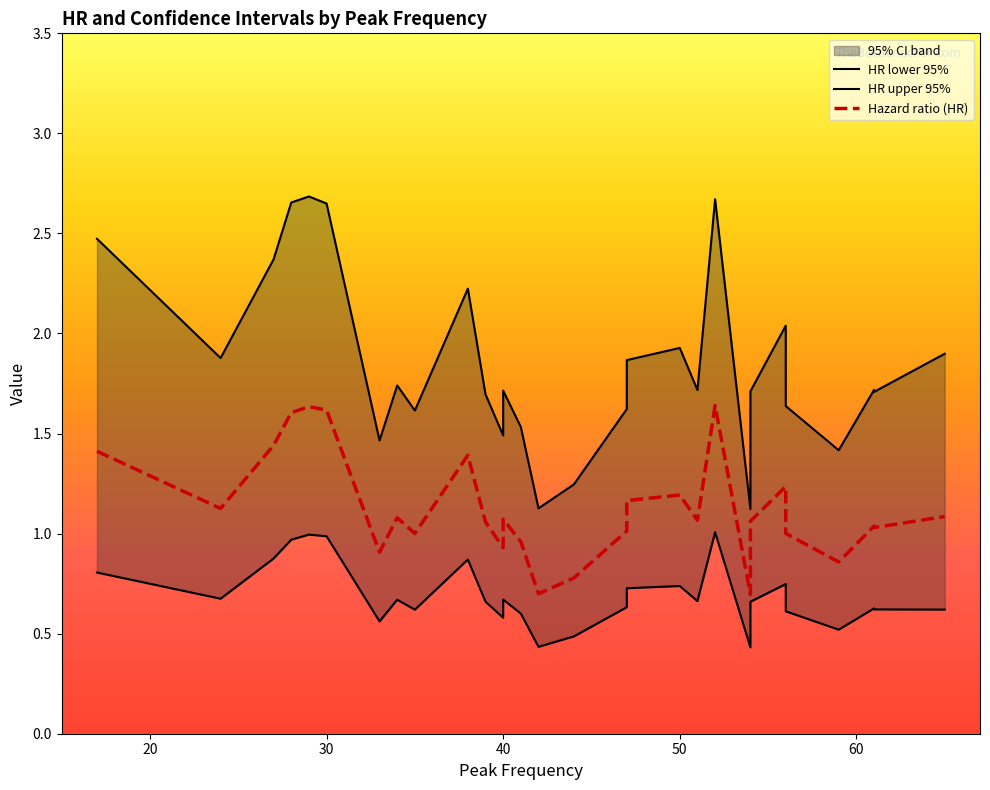

Which has a higher value, 41 or 28?

28